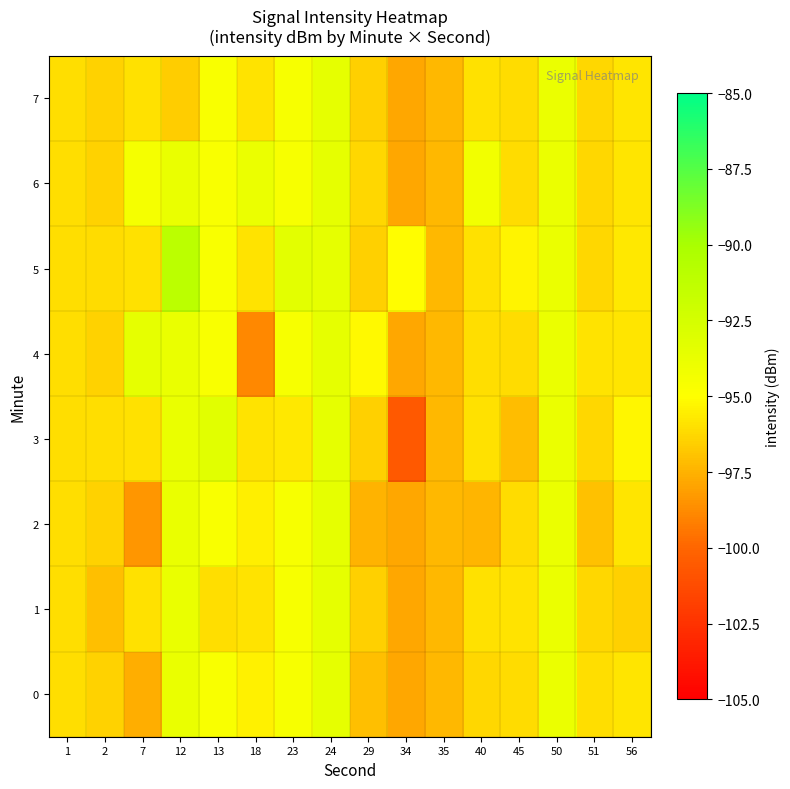

Reading left to right, what are all the values shown in this chart?

0: 1=-96.1	2=-96.4	7=-97.6	12=-93.8	13=-94.6	18=-95.5	23=-94.6	24=-93.6	29=-97.1	34=-97.8	35=-97.3	40=-96.3	45=-96.1	50=-93.8	51=-96.0	56=-95.8
1: 1=-96.1	2=-97.1	7=-96.0	12=-93.8	13=-96.0	18=-95.9	23=-94.6	24=-93.6	29=-96.5	34=-97.8	35=-97.3	40=-96.0	45=-95.9	50=-93.8	51=-96.3	56=-96.5
2: 1=-96.1	2=-96.4	7=-98.4	12=-93.8	13=-94.6	18=-95.5	23=-94.6	24=-93.6	29=-97.5	34=-97.8	35=-97.3	40=-97.4	45=-96.1	50=-93.8	51=-97.0	56=-95.8
3: 1=-96.1	2=-96.1	7=-96.0	12=-93.8	13=-93.2	18=-95.9	23=-95.7	24=-93.6	29=-96.5	34=-100.6	35=-97.3	40=-96.0	45=-97.2	50=-93.8	51=-96.3	56=-95.3
4: 1=-96.1	2=-96.4	7=-93.5	12=-93.8	13=-94.6	18=-98.9	23=-94.6	24=-93.6	29=-95.2	34=-97.8	35=-97.3	40=-96.1	45=-96.1	50=-93.8	51=-95.9	56=-95.8
5: 1=-96.1	2=-96.2	7=-96.0	12=-91.0	13=-94.6	18=-95.9	23=-93.4	24=-93.6	29=-96.5	34=-95.1	35=-97.3	40=-96.0	45=-95.3	50=-93.8	51=-96.3	56=-95.7
6: 1=-96.1	2=-96.4	7=-94.4	12=-93.8	13=-94.6	18=-93.8	23=-94.6	24=-93.6	29=-96.3	34=-97.8	35=-97.3	40=-94.2	45=-96.1	50=-93.8	51=-96.3	56=-95.8
7: 1=-96.1	2=-96.4	7=-96.0	12=-96.6	13=-94.6	18=-95.9	23=-94.6	24=-93.6	29=-96.5	34=-97.8	35=-97.3	40=-96.0	45=-96.1	50=-93.8	51=-96.3	56=-95.8